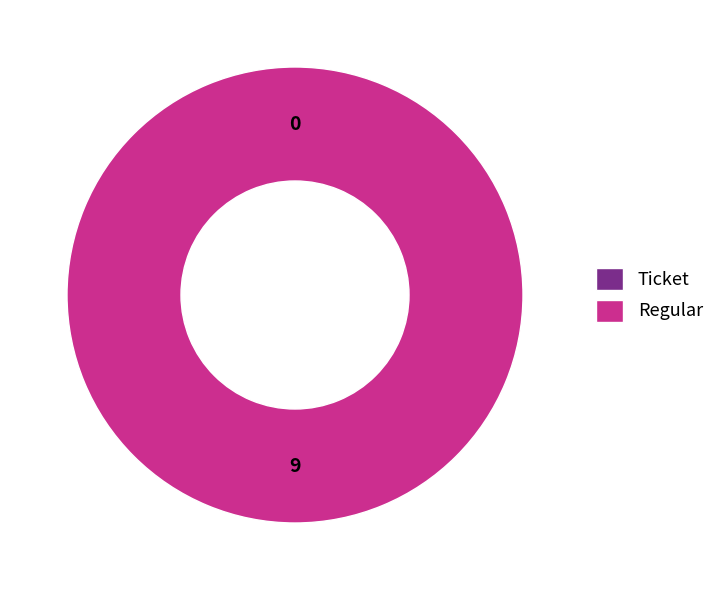

What is the smallest slice in the pie chart?

Ticket